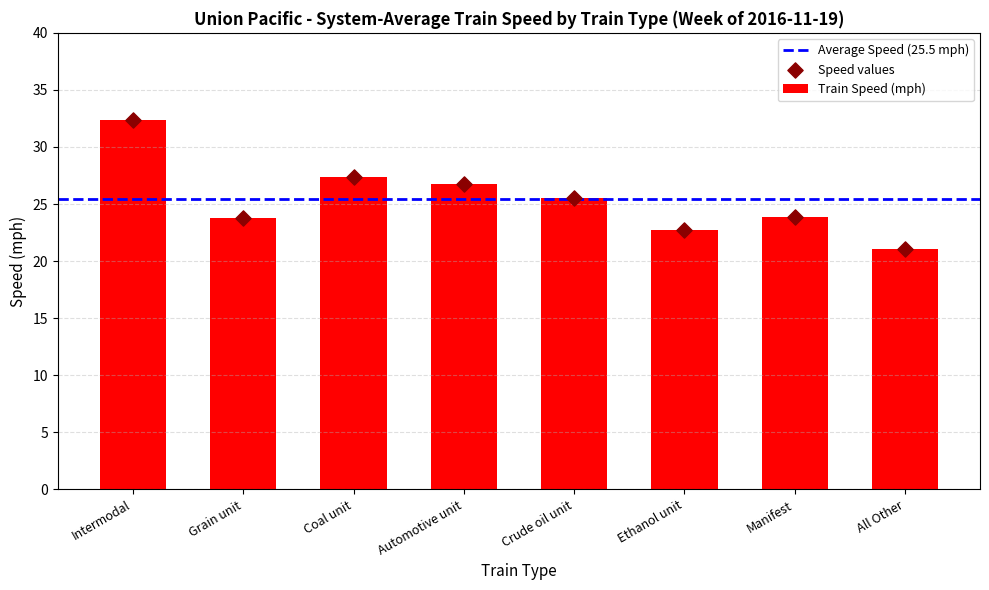

Approximately how many times larger is the value at Coal unit compared to Crude oil unit?

1.1